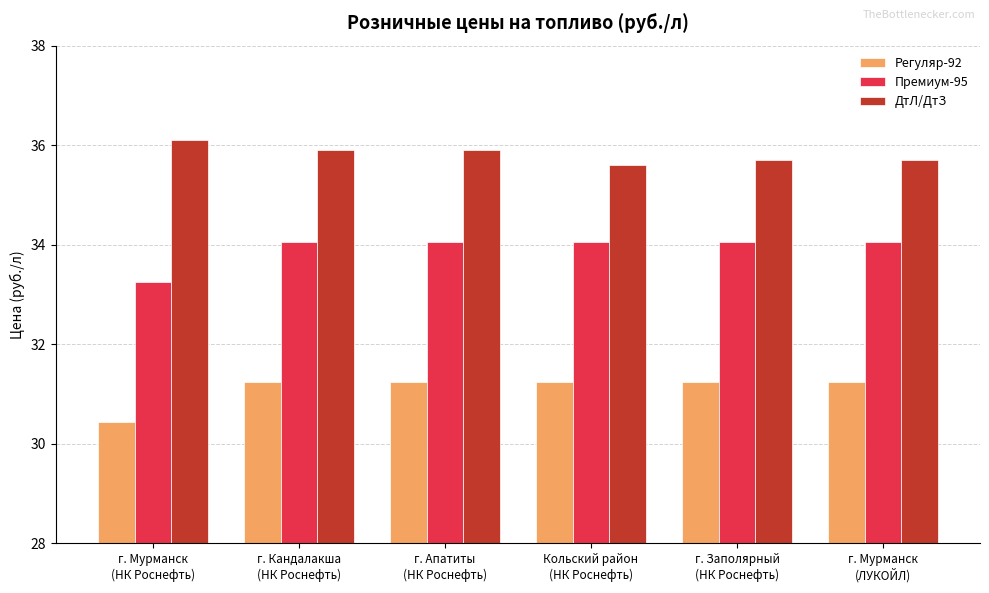

The ДтЛ/ДтЗ series shows 8.0 at г. Заполярный
(НК Роснефть). True or false?

False